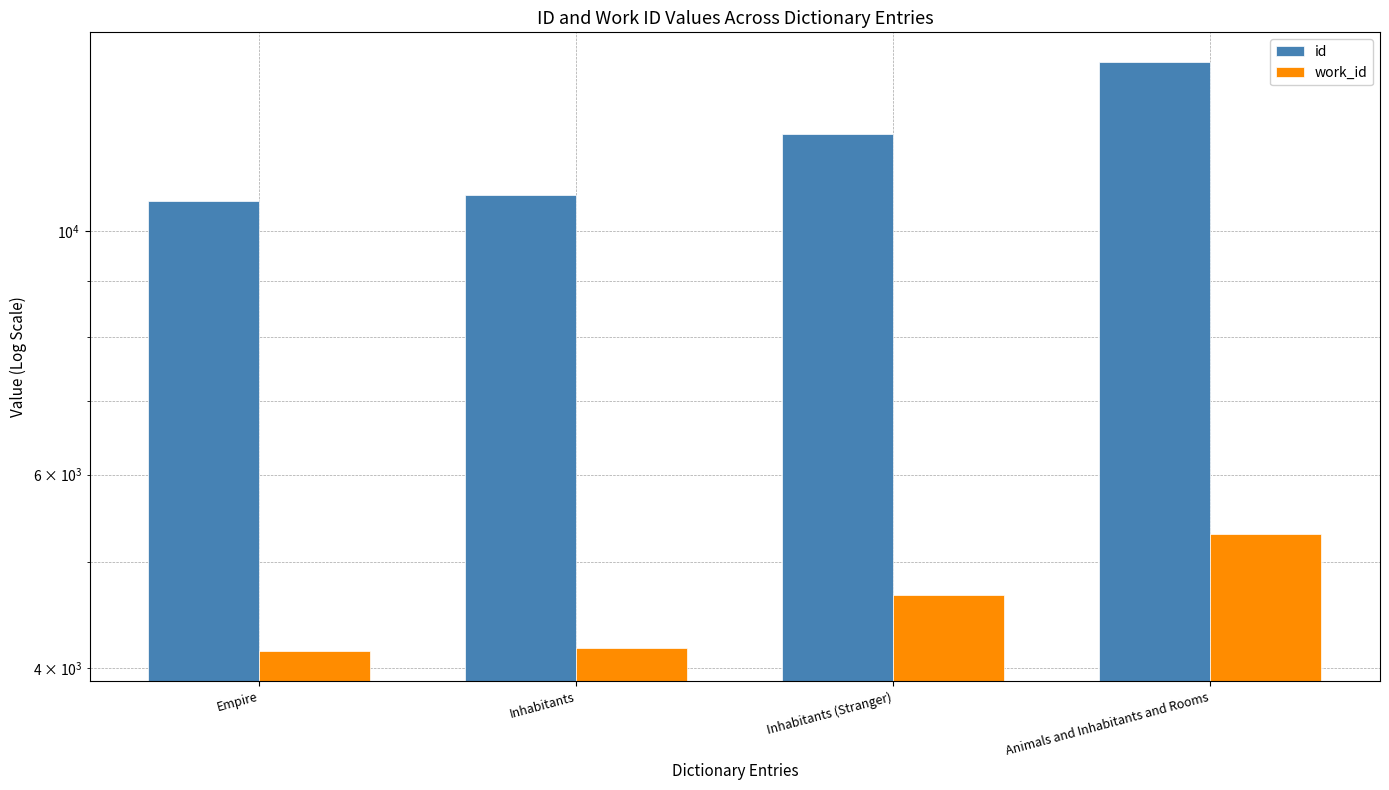

Where is id nearest to the value 12451?

Inhabitants (Stranger)